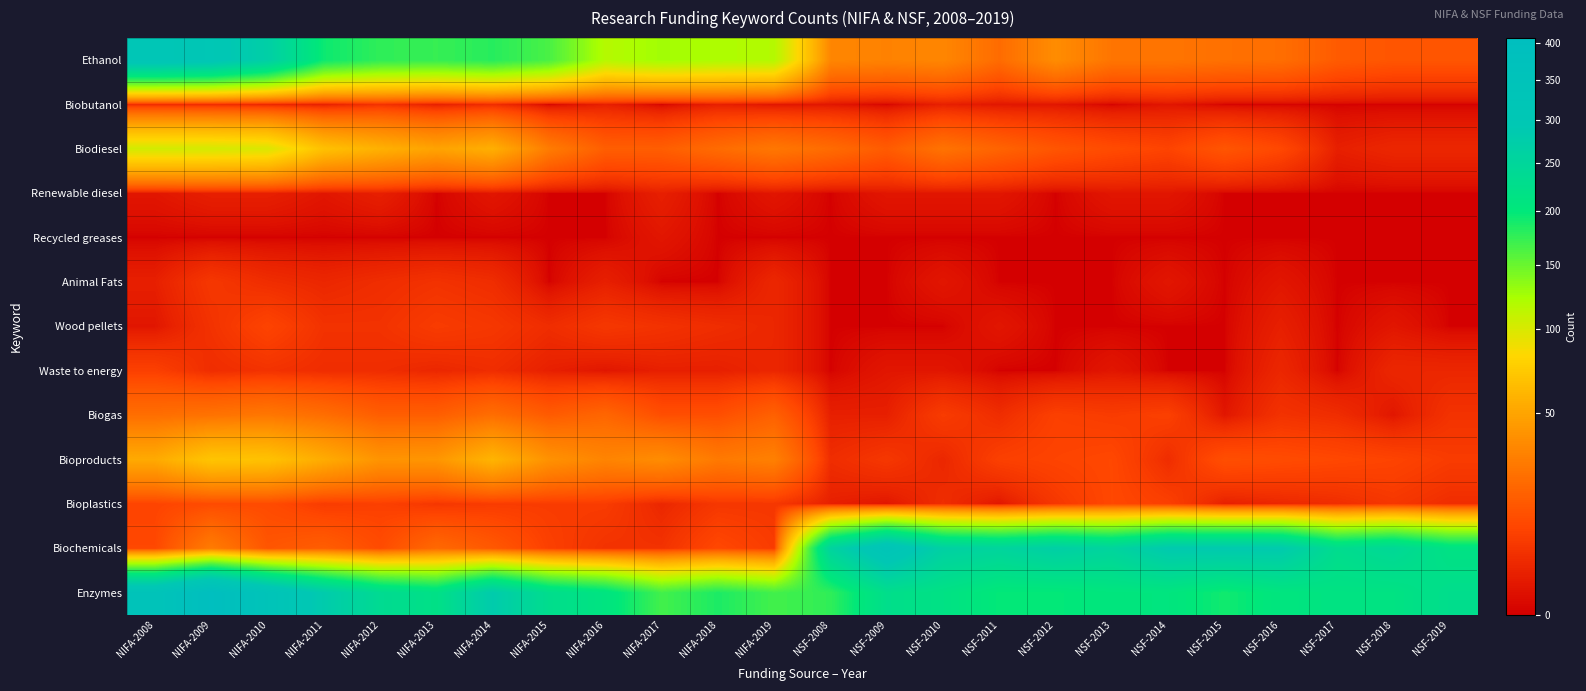

Which series has the largest total across all categories?

Enzymes